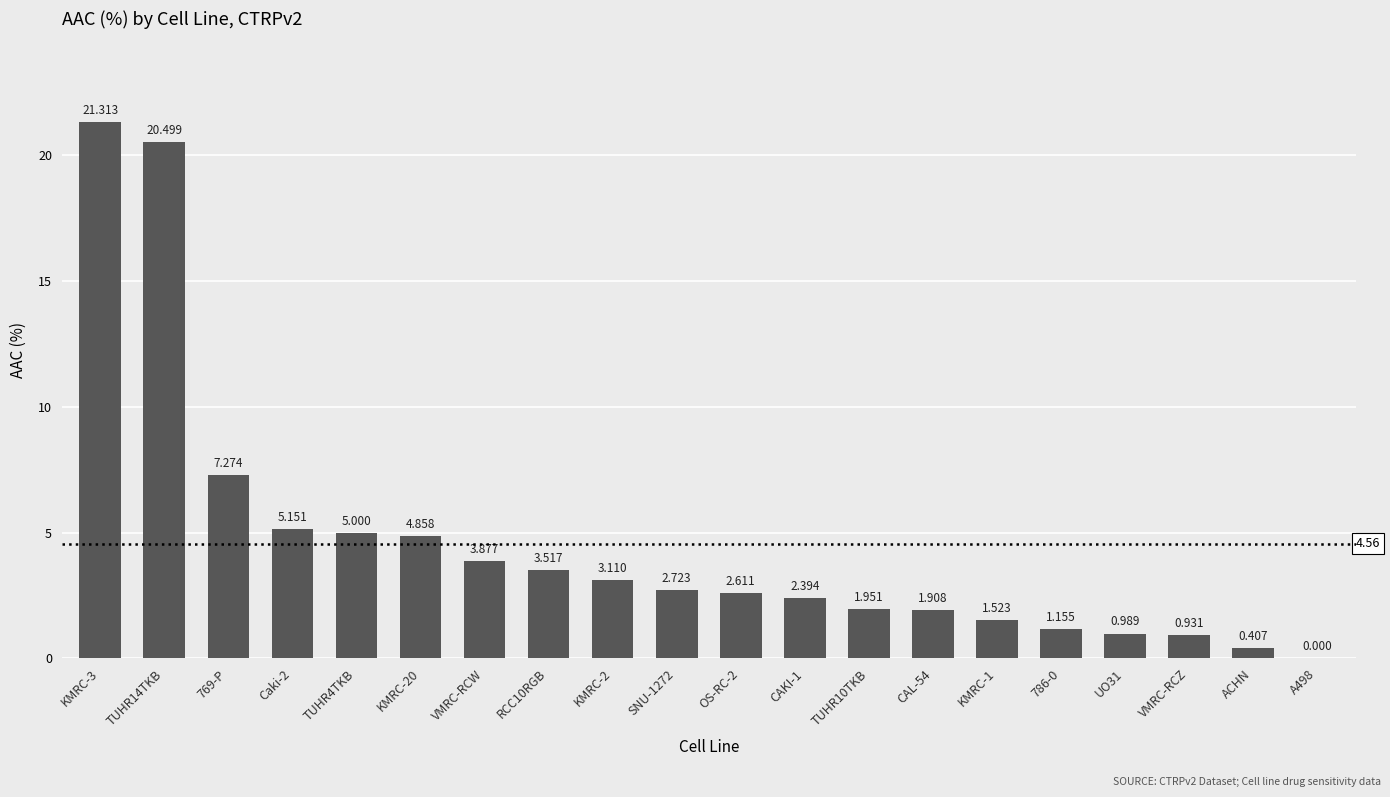

What is the change in value from CAL-54 to A498?

-1.9